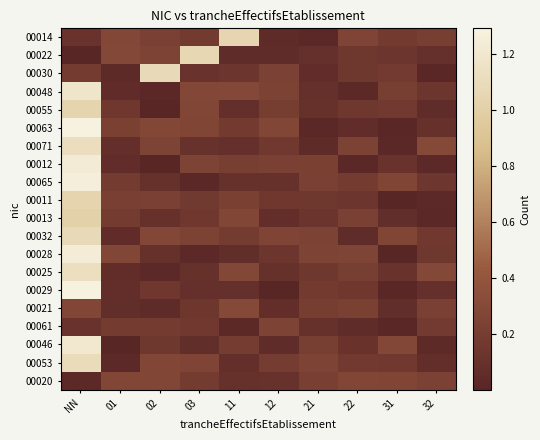

Reading right to left, transcribe all the data shown in this chart.

00014: 32=0.2	31=0.2	22=0.3	21=0.0	12=0.0	11=1.0	03=0.2	02=0.2	01=0.3	NN=0.1
00022: 32=0.1	31=0.1	22=0.2	21=0.1	12=0.1	11=0.1	03=1.1	02=0.2	01=0.3	NN=0.0
00030: 32=0.0	31=0.2	22=0.2	21=0.1	12=0.2	11=0.1	03=0.1	02=1.1	01=0.0	NN=0.2
00048: 32=0.1	31=0.2	22=0.0	21=0.1	12=0.2	11=0.3	03=0.3	02=0.0	01=0.1	NN=1.2
00055: 32=0.1	31=0.2	22=0.2	21=0.1	12=0.2	11=0.1	03=0.3	02=0.0	01=0.1	NN=1.0
00063: 32=0.1	31=0.0	22=0.1	21=0.0	12=0.3	11=0.2	03=0.3	02=0.3	01=0.2	NN=1.3
00071: 32=0.3	31=0.0	22=0.2	21=0.0	12=0.2	11=0.1	03=0.1	02=0.2	01=0.1	NN=1.1
00012: 32=0.0	31=0.1	22=0.0	21=0.2	12=0.2	11=0.2	03=0.2	02=0.0	01=0.1	NN=1.2
00065: 32=0.1	31=0.3	22=0.2	21=0.2	12=0.1	11=0.1	03=0.0	02=0.1	01=0.2	NN=1.3
00011: 32=0.0	31=0.0	22=0.1	21=0.2	12=0.1	11=0.2	03=0.2	02=0.2	01=0.2	NN=1.0
00013: 32=0.0	31=0.1	22=0.2	21=0.1	12=0.1	11=0.3	03=0.2	02=0.1	01=0.2	NN=1.0
00032: 32=0.2	31=0.3	22=0.1	21=0.2	12=0.3	11=0.2	03=0.2	02=0.3	01=0.0	NN=1.1
00028: 32=0.2	31=0.0	22=0.3	21=0.2	12=0.1	11=0.1	03=0.0	02=0.1	01=0.3	NN=1.2
00025: 32=0.3	31=0.1	22=0.2	21=0.2	12=0.1	11=0.3	03=0.1	02=0.0	01=0.1	NN=1.1
00029: 32=0.1	31=0.0	22=0.2	21=0.2	12=0.0	11=0.1	03=0.1	02=0.1	01=0.1	NN=1.3
00021: 32=0.2	31=0.1	22=0.2	21=0.2	12=0.1	11=0.3	03=0.1	02=0.0	01=0.1	NN=0.3
00061: 32=0.2	31=0.0	22=0.1	21=0.1	12=0.3	11=0.0	03=0.2	02=0.2	01=0.2	NN=0.1
00046: 32=0.0	31=0.3	22=0.1	21=0.2	12=0.1	11=0.2	03=0.1	02=0.2	01=0.0	NN=1.2
00053: 32=0.1	31=0.2	22=0.2	21=0.2	12=0.2	11=0.1	03=0.3	02=0.3	01=0.0	NN=1.1
00020: 32=0.2	31=0.3	22=0.3	21=0.2	12=0.1	11=0.1	03=0.2	02=0.3	01=0.3	NN=0.0